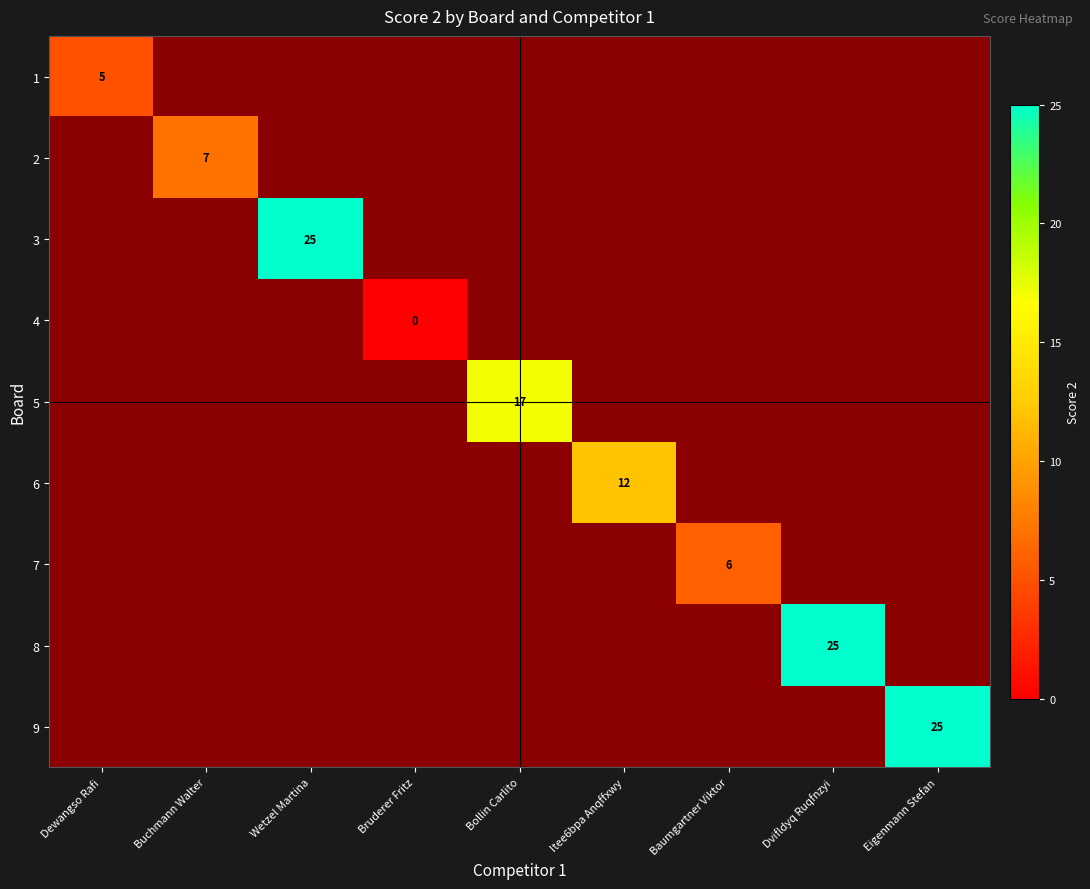

The 6 series shows 12 at Itee6bpa Anqffxwy. True or false?

True